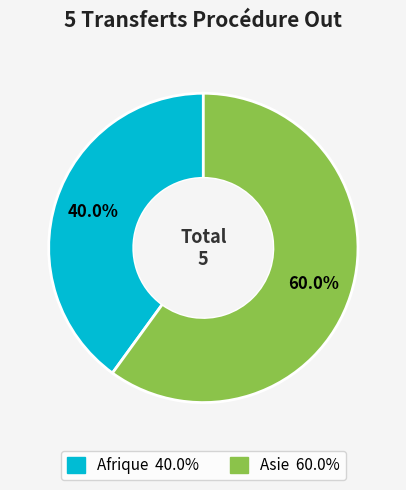

Which slice is the smallest?

Afrique